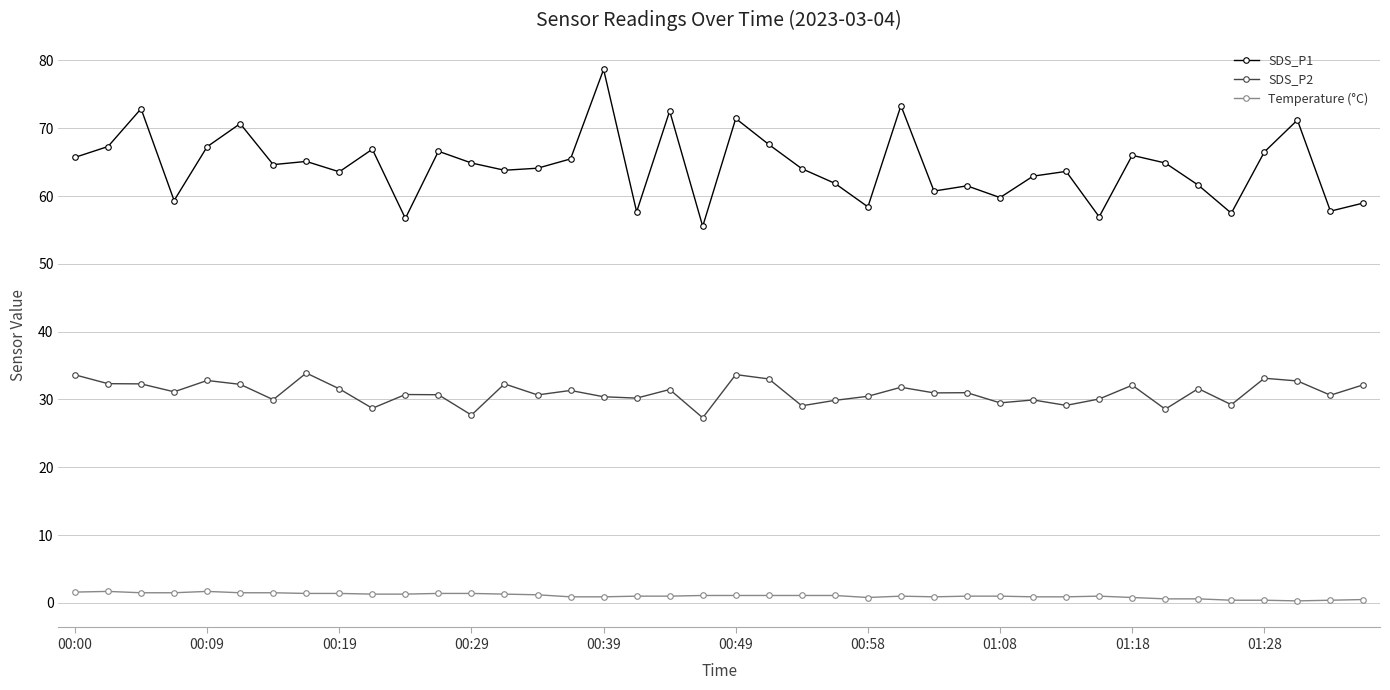

How many lines are shown in the chart?

3